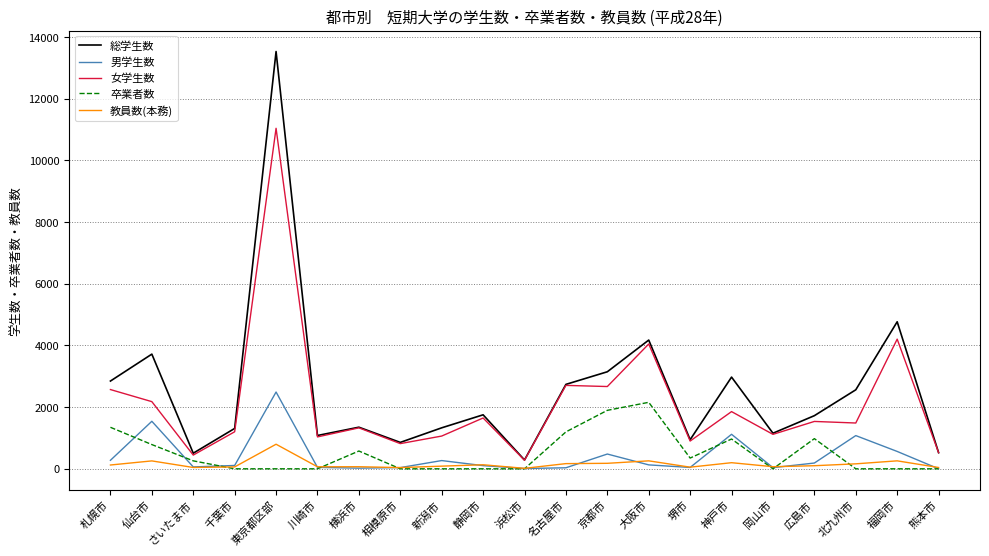

In 男学生数, how many points are higher than both neighbors (excluding endpoints)?

6